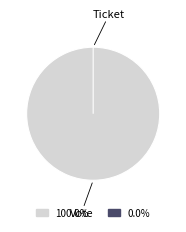

To the nearest percent, what is the average slice percentage?

50%